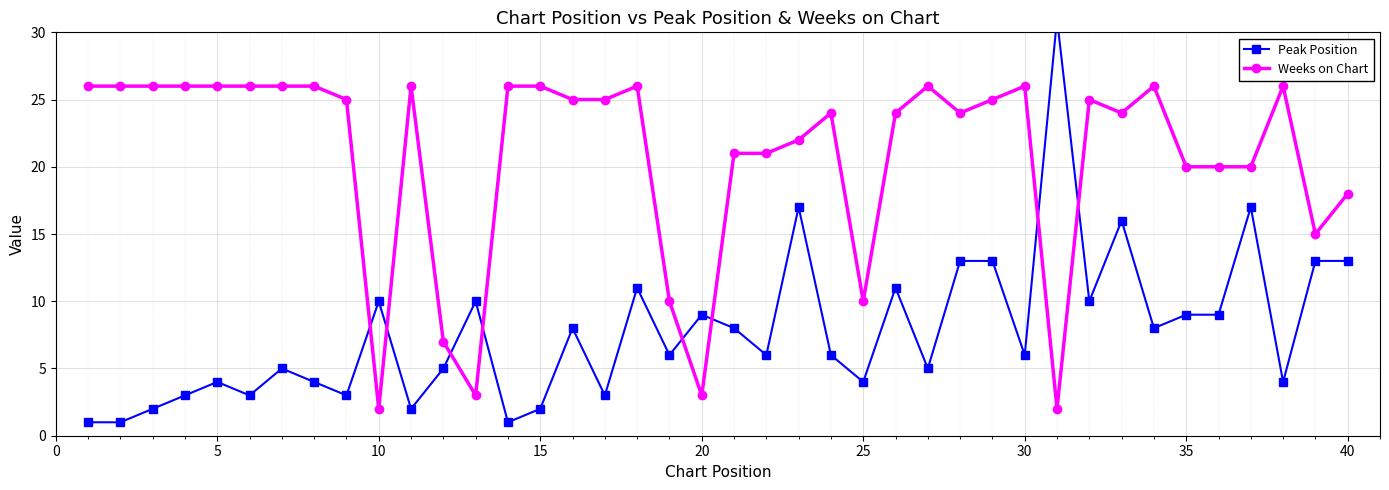

What is the maximum value shown in the chart?

31